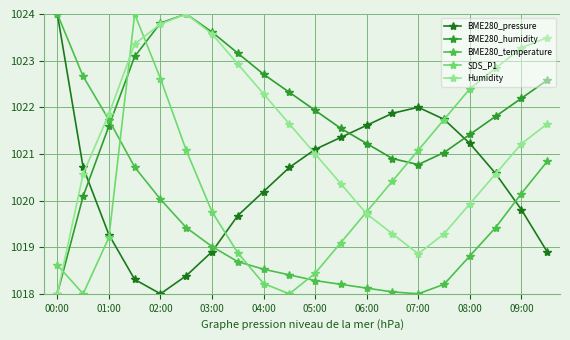

True or false: SDS_P1 has more than 0 interior local peaks.

True